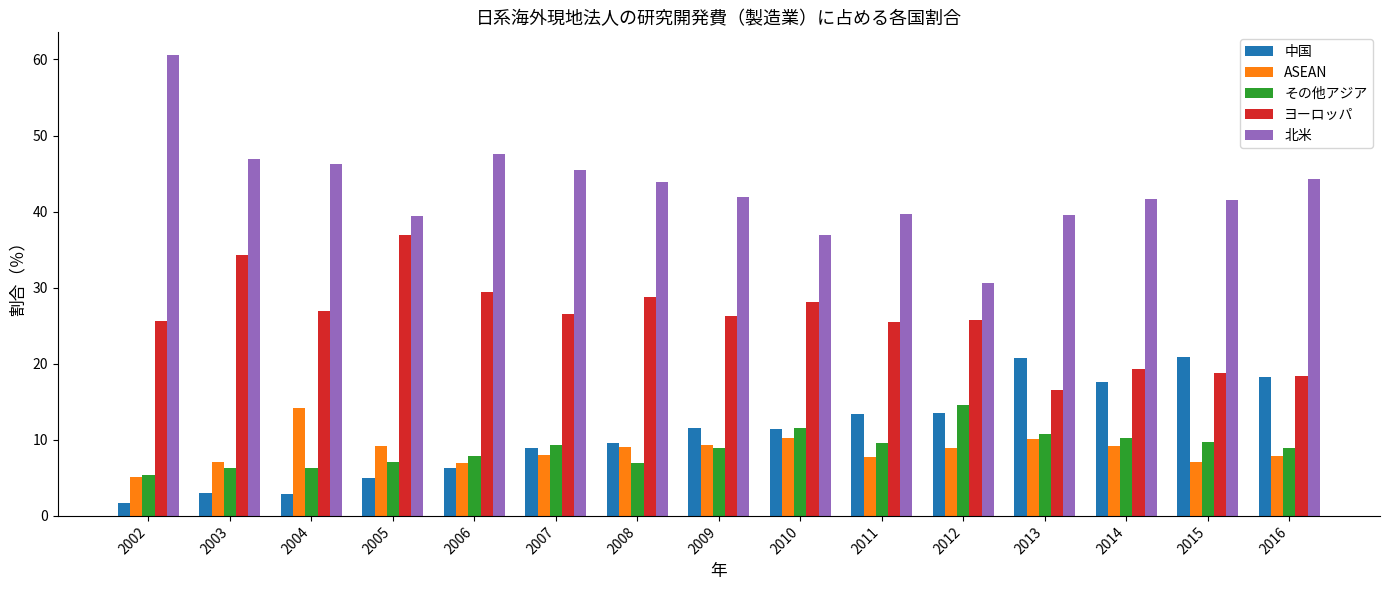

What is the spread (max minus min) of values at 2008?

37.0